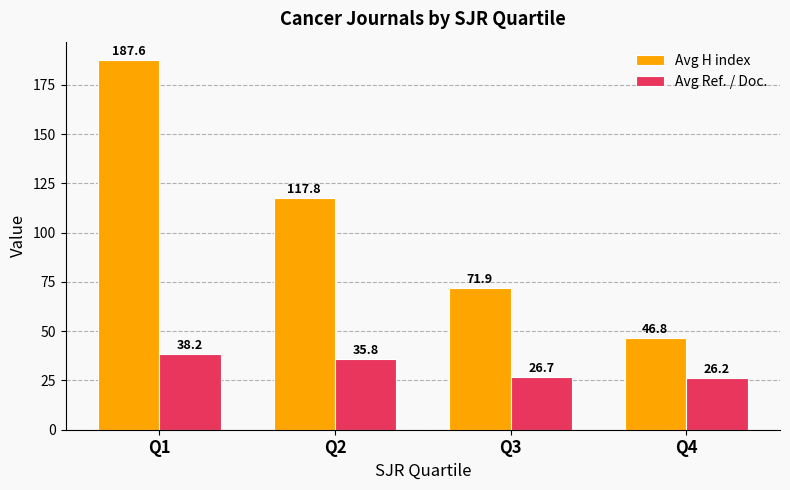

What is the greatest value displayed?

187.6